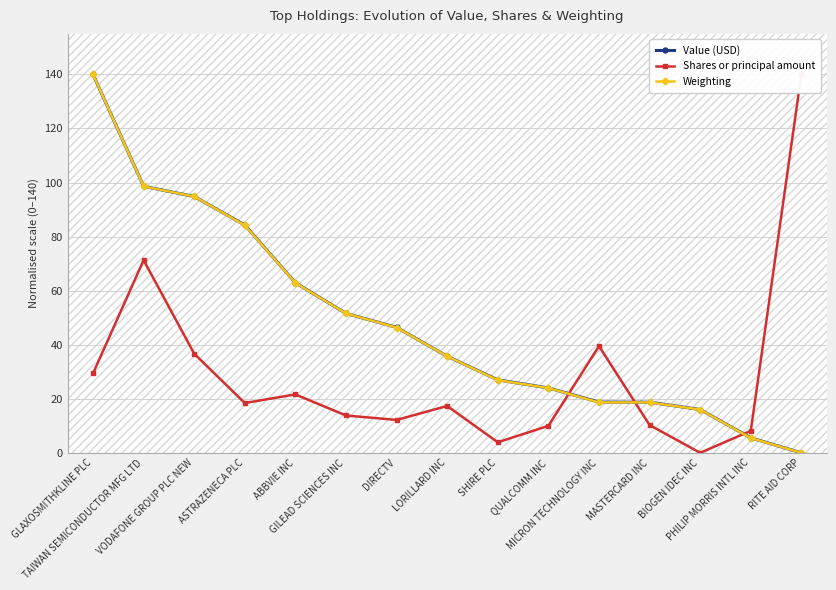

Does the chart display data point markers on the line(s)?

Yes